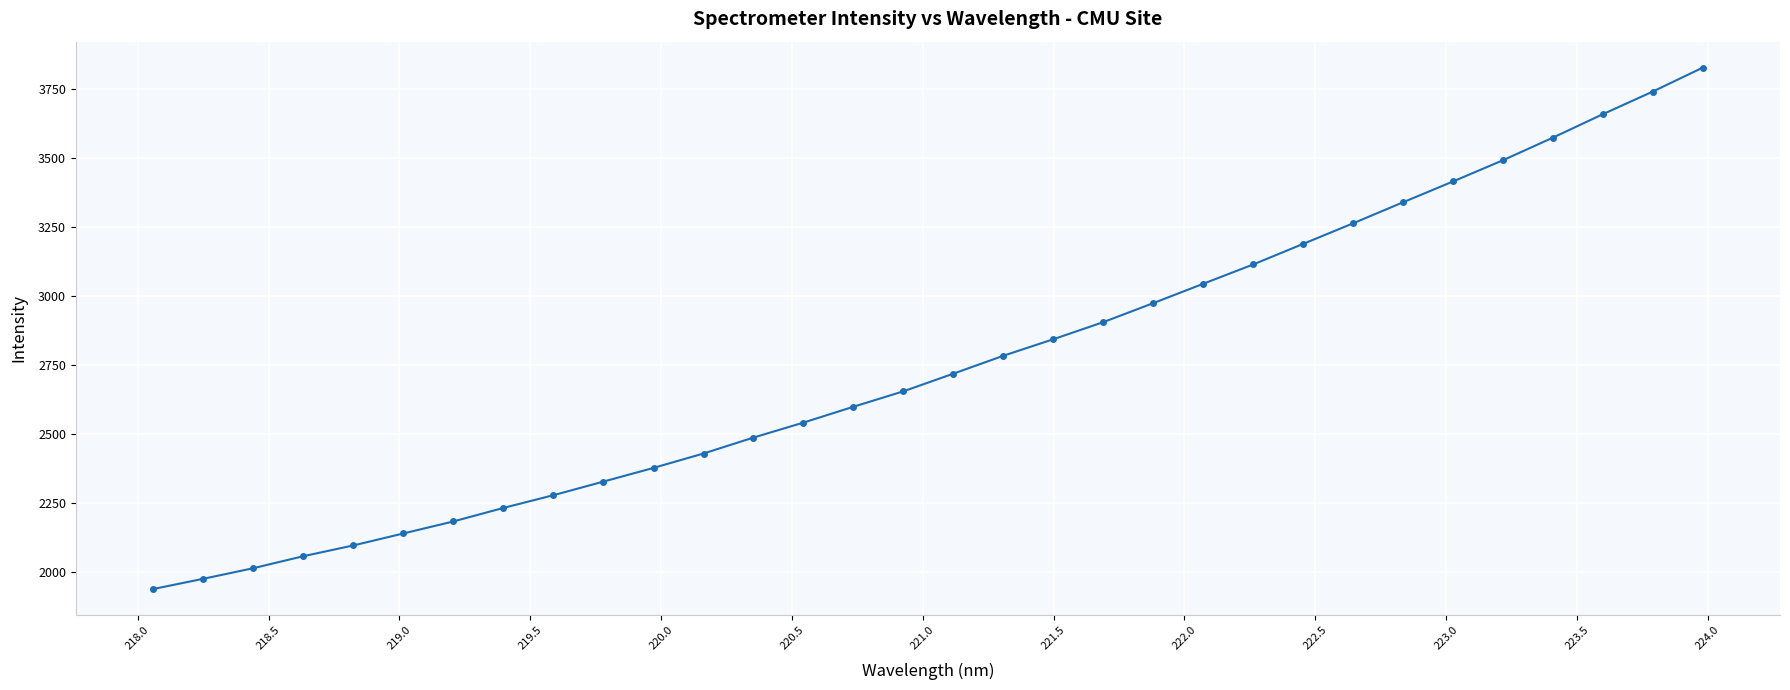

What is the greatest value displayed?

3828.3